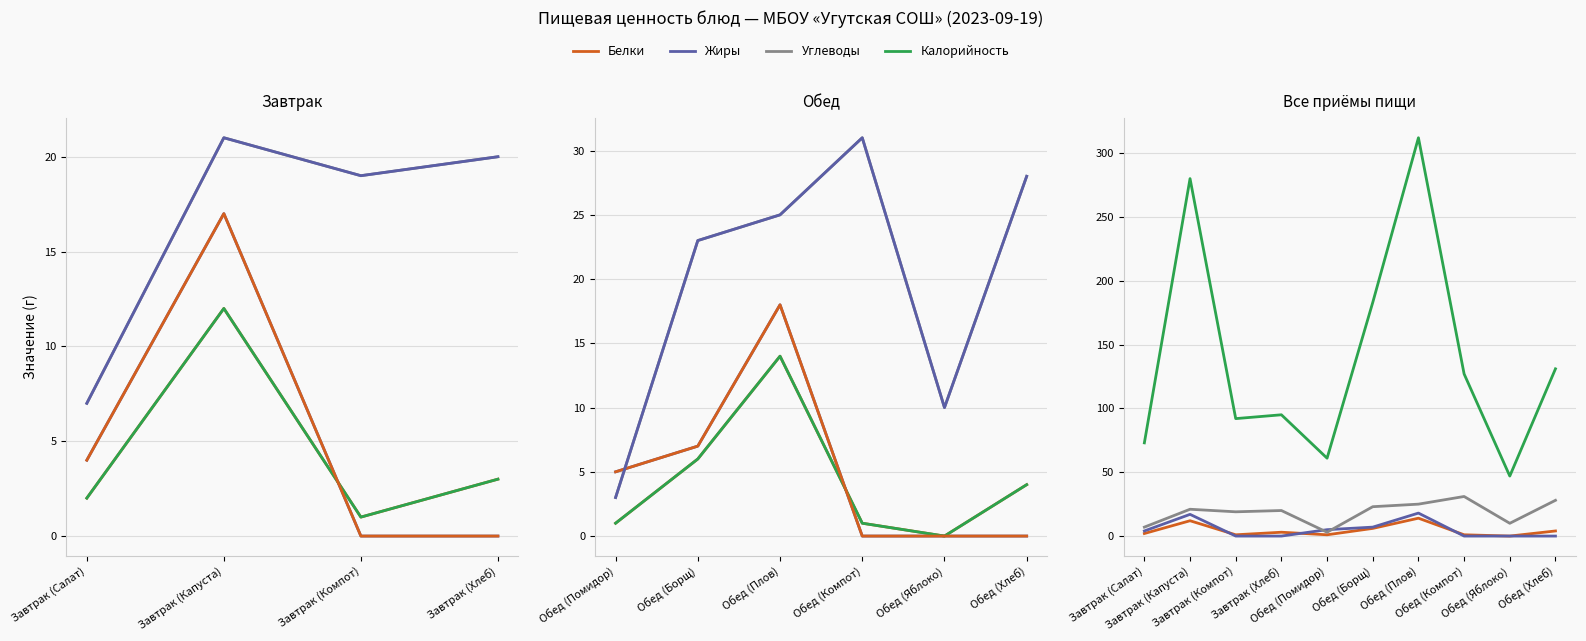

Where does the Жиры series first go above 4?

Завтрак (Капуста)